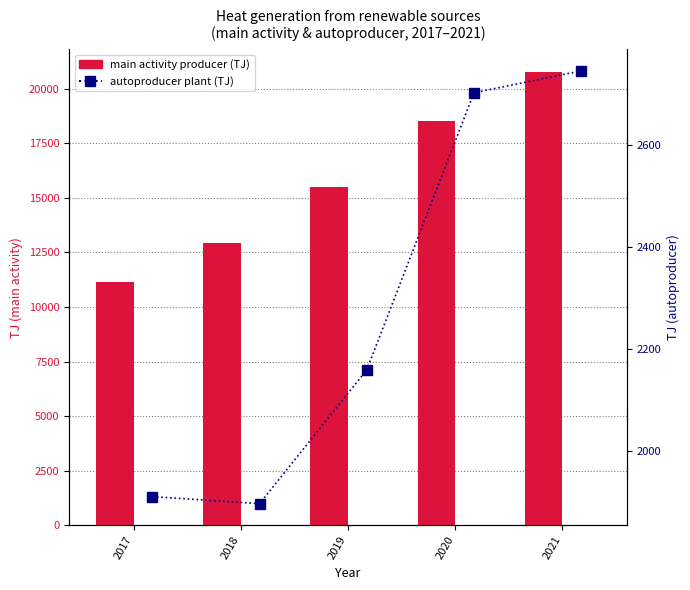

How many values in the main activity producer (TJ) series are below 15486?

2